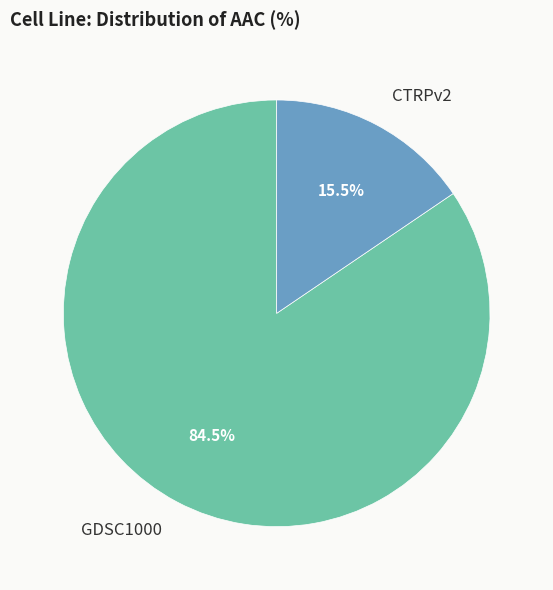

Is there any slice that represents more than half of the pie?

Yes